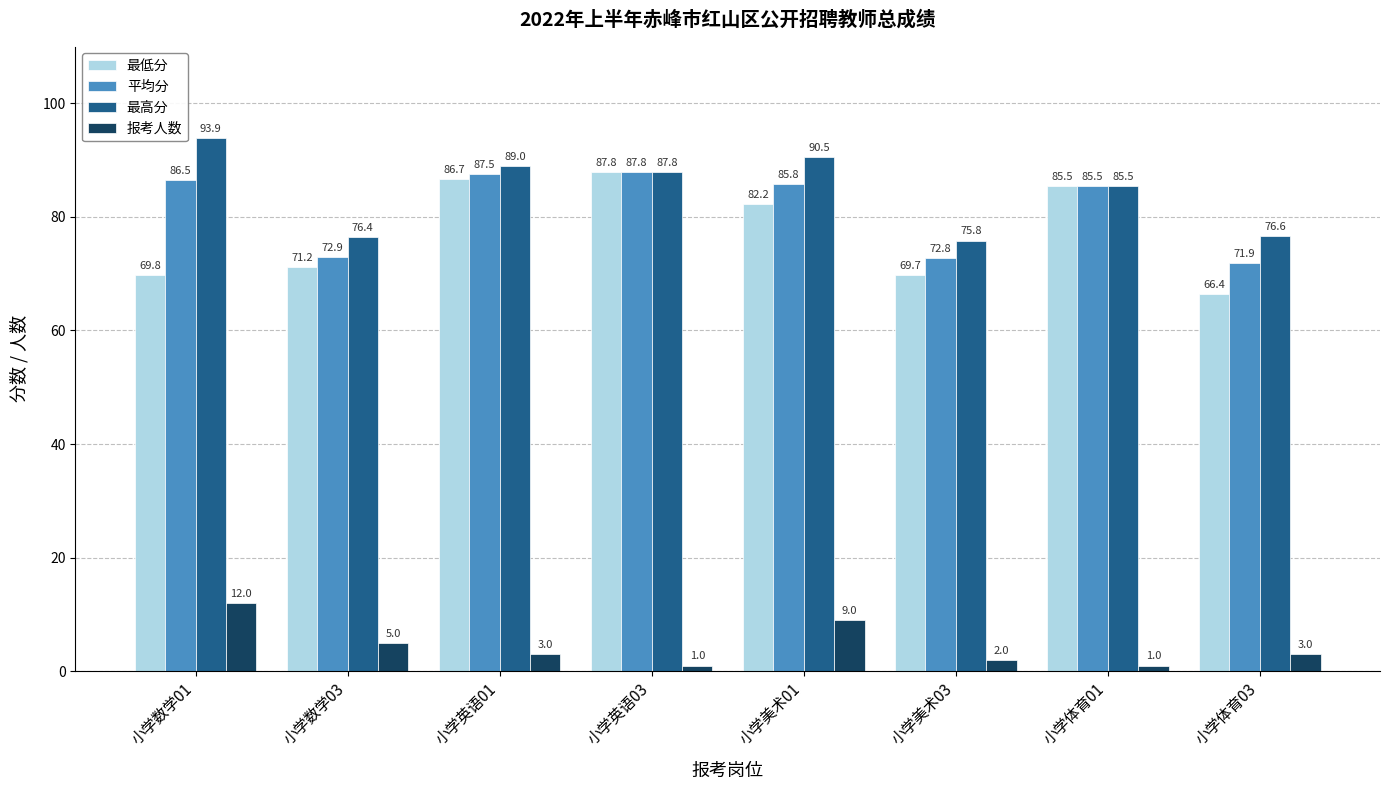

At which label is 平均分 closest to 79?

小学数学03